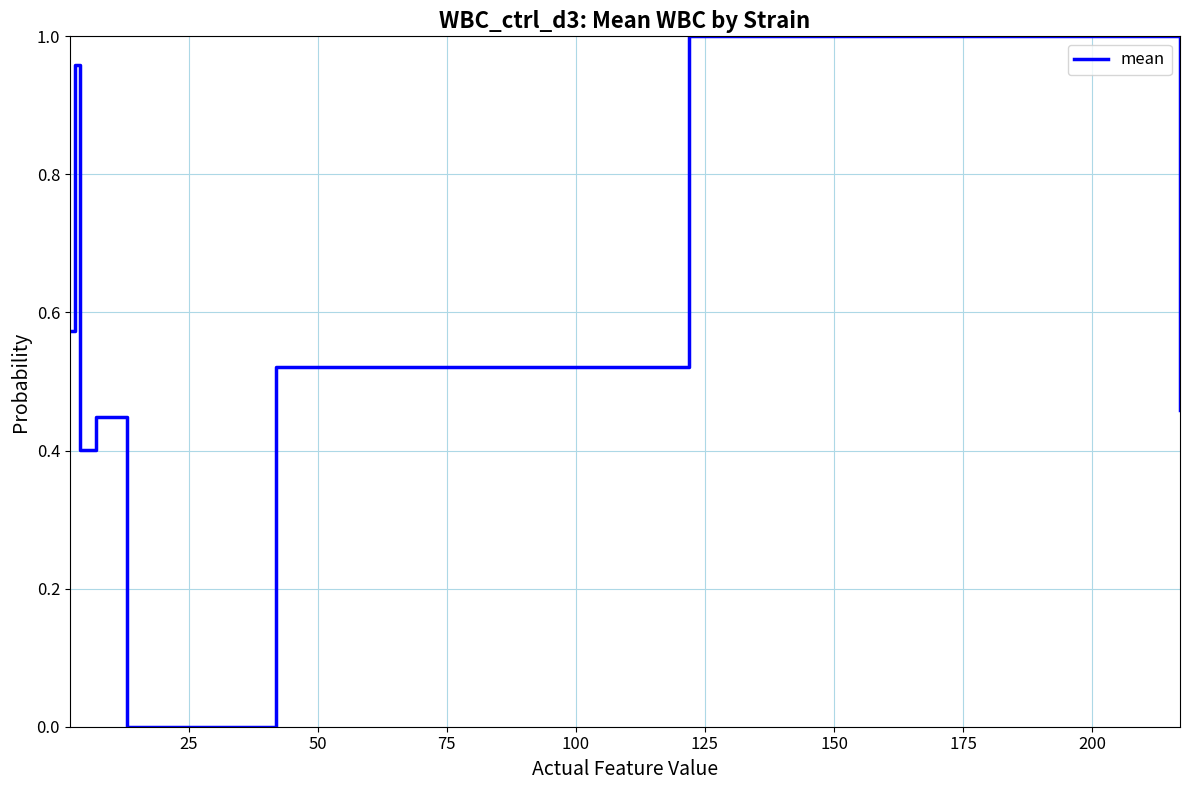

What is the sum of all values?

4.4